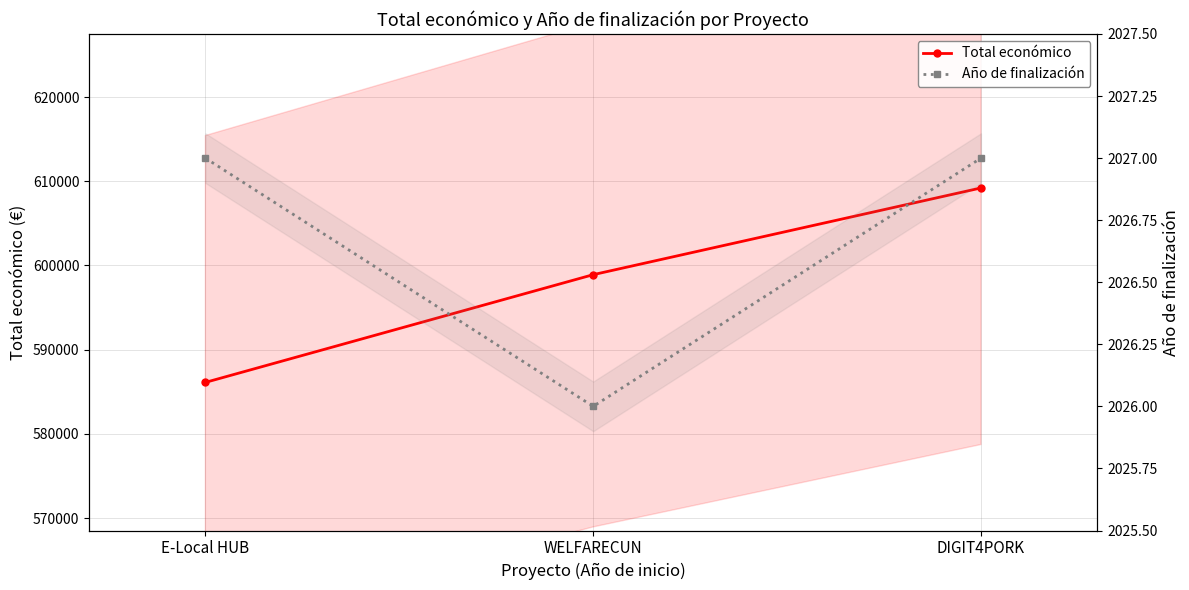

Count the number of data series in this chart.

2